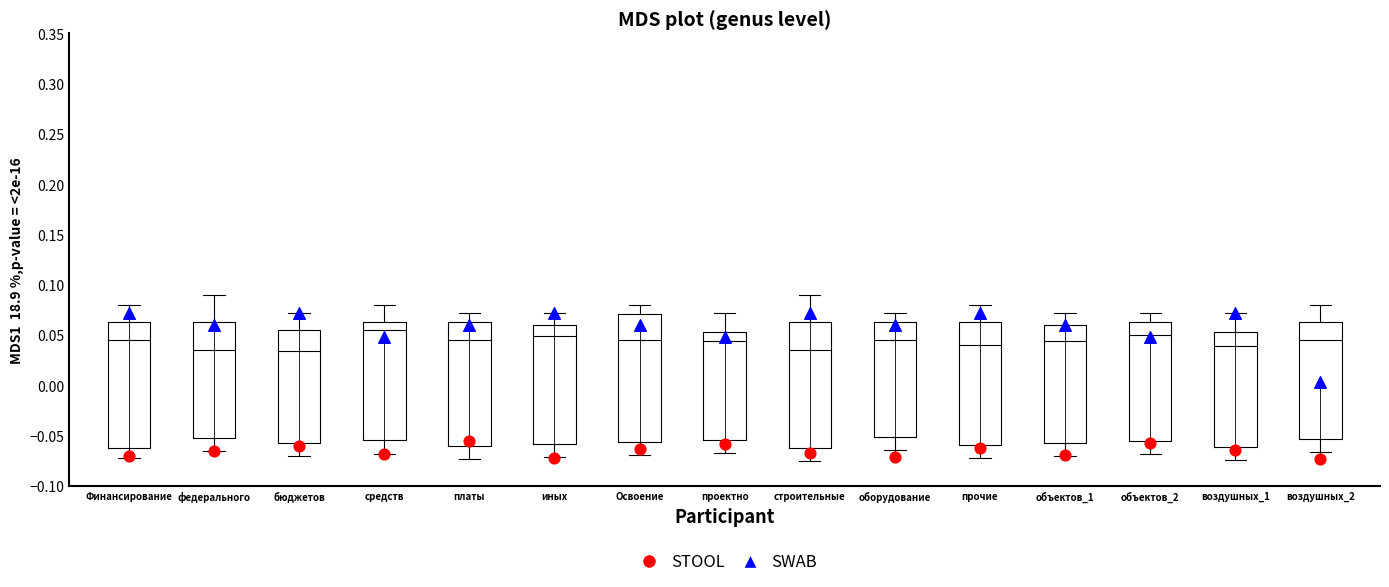

Where does the median line of the box for оборудование sit on the y-axis? The values are not printed on the chart, so give them approximately, as read against the axis.

0.045